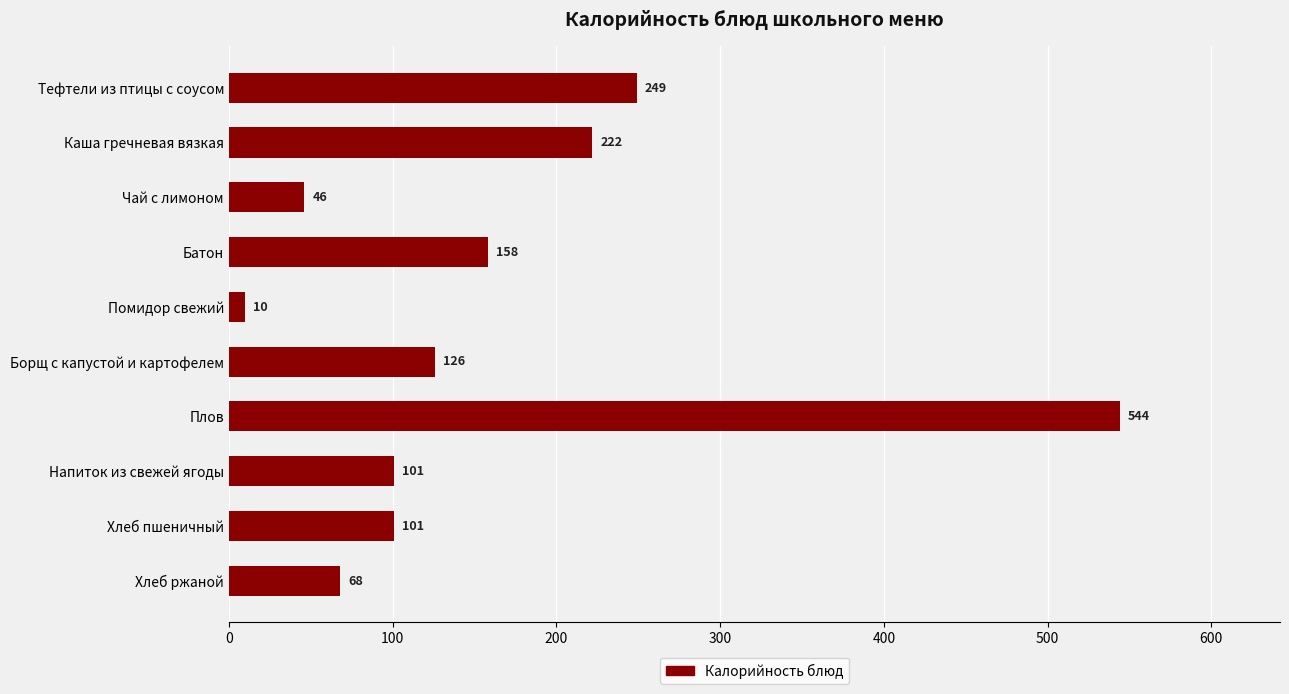

What is the sum of all values?

1625